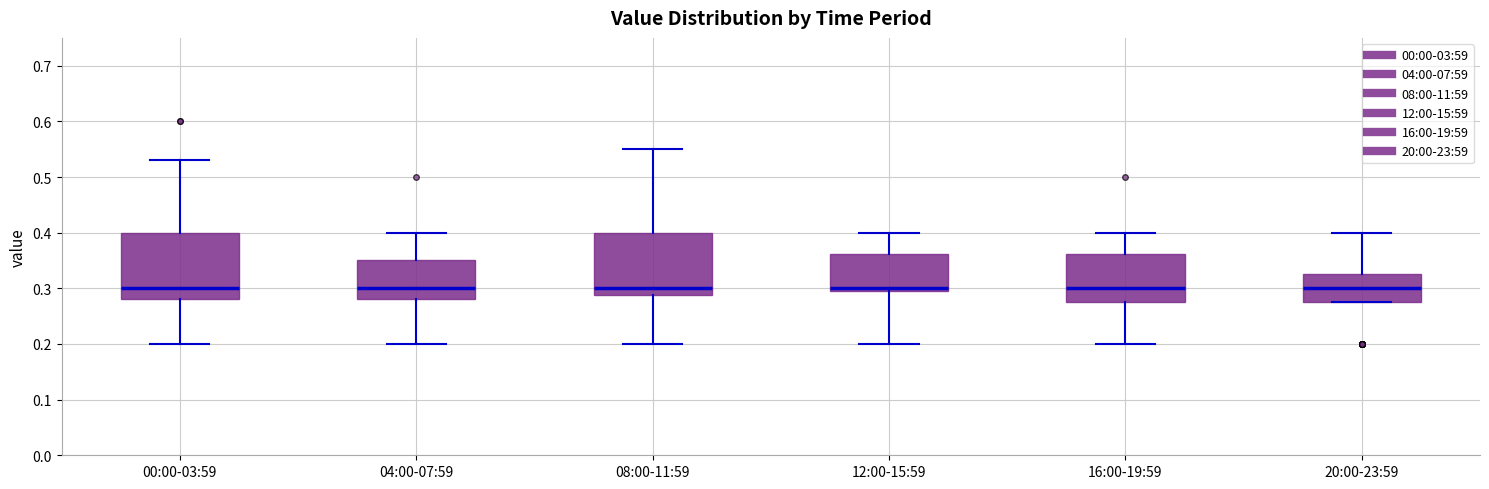

Reading left to right, transcribe this box plot: for each box, give where its median line is, the range the box spans, and where its two whiskers end, as read against the y-axis. The values are not printed on the chart, so give them approximately, as read against the axis.

00:00-03:59: median 0.30, box 0.28 to 0.40, whiskers 0.20 to 0.53
04:00-07:59: median 0.30, box 0.28 to 0.35, whiskers 0.20 to 0.40
08:00-11:59: median 0.30, box 0.29 to 0.40, whiskers 0.20 to 0.55
12:00-15:59: median 0.30 (just above the box's lower edge), box 0.30 to 0.36, whiskers 0.20 to 0.40
16:00-19:59: median 0.30, box 0.28 to 0.36, whiskers 0.20 to 0.40
20:00-23:59: median 0.30, box 0.28 to 0.33, whiskers 0.28 to 0.40